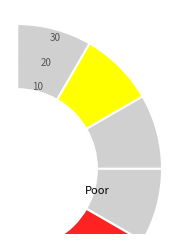

Does Geel represent more than half of the total?

No